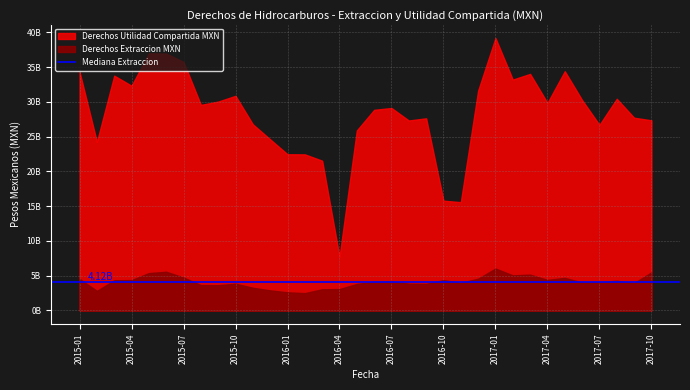

What is the difference between the Derechos Extraccion MXN values at 2016-03 and 2017-02?

1998747335